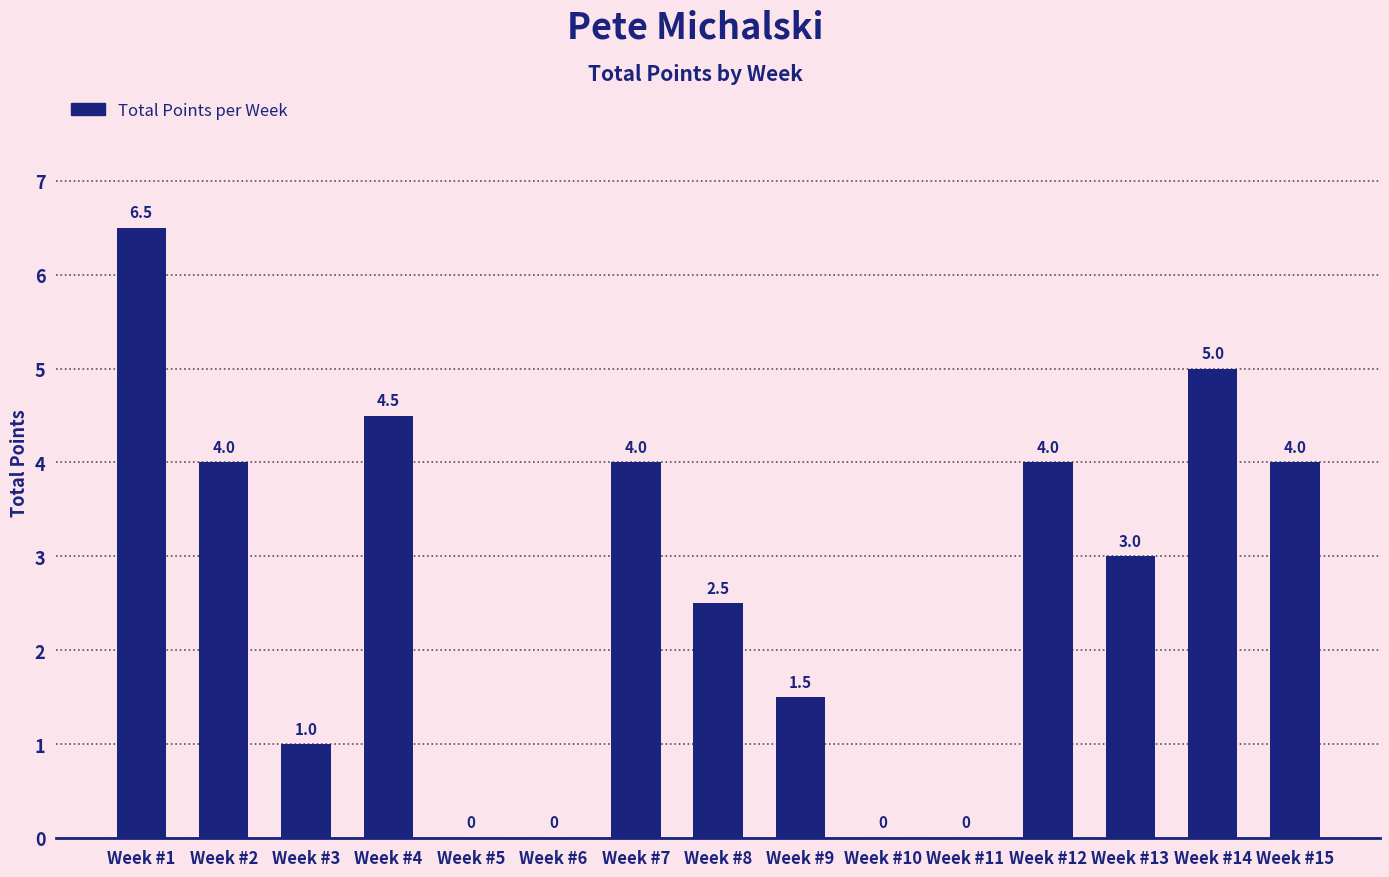

Reading left to right, what are all the values shown in this chart?

Week #1=6.5	Week #2=4.0	Week #3=1.0	Week #4=4.5	Week #5=0.0	Week #6=0.0	Week #7=4.0	Week #8=2.5	Week #9=1.5	Week #10=0.0	Week #11=0.0	Week #12=4.0	Week #13=3.0	Week #14=5.0	Week #15=4.0